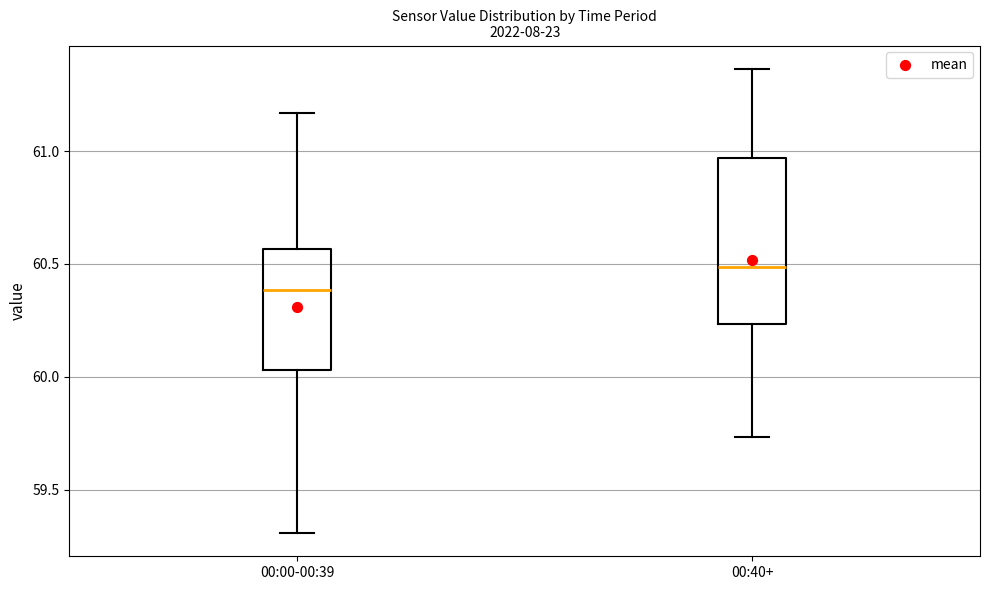

Which box's median line is the lowest?

00:00-00:39